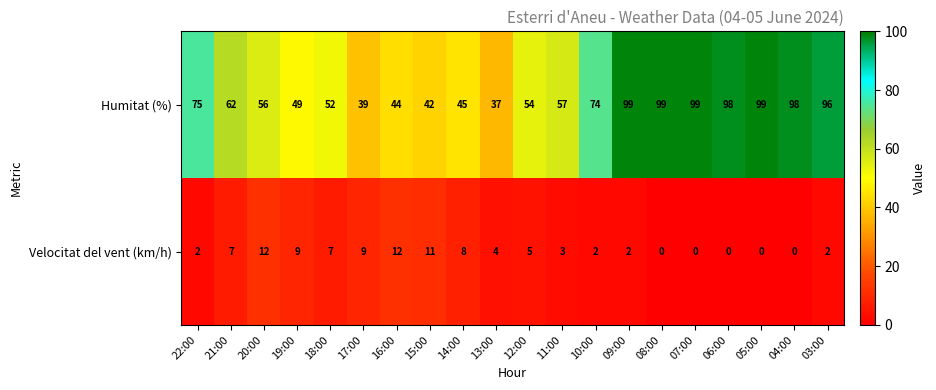

What is the average value of the Humitat (%) series?

69